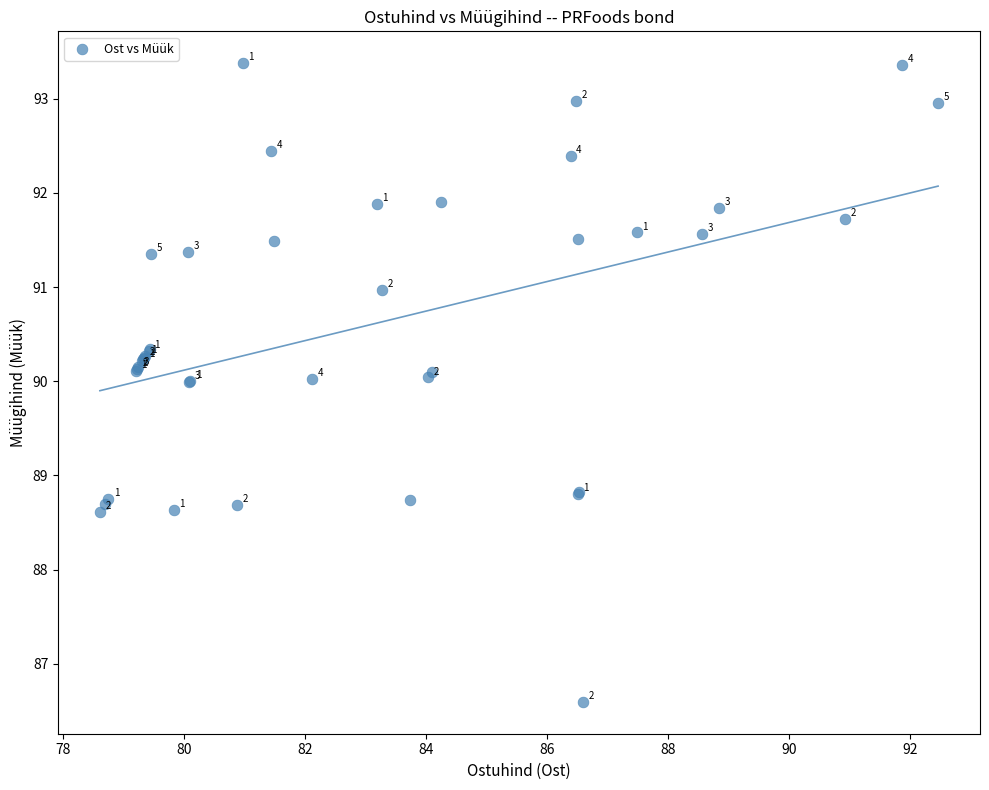

What Y value in the scatter plot is closest to 89?

88.8